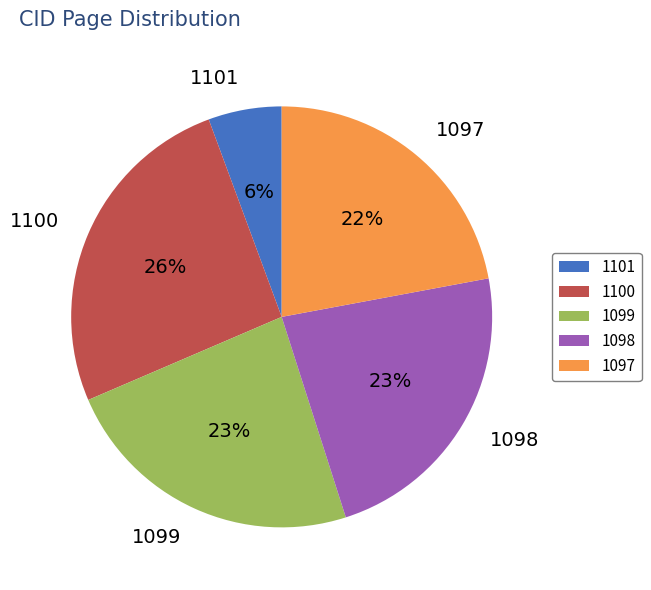

What percentage is the 1097 slice, to the nearest percent?

22%